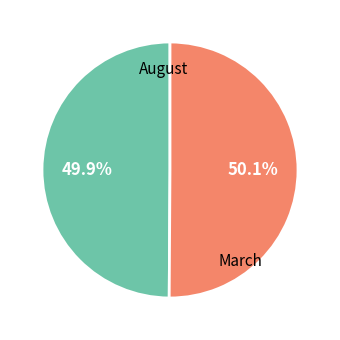

Is there a majority slice in this chart?

Yes